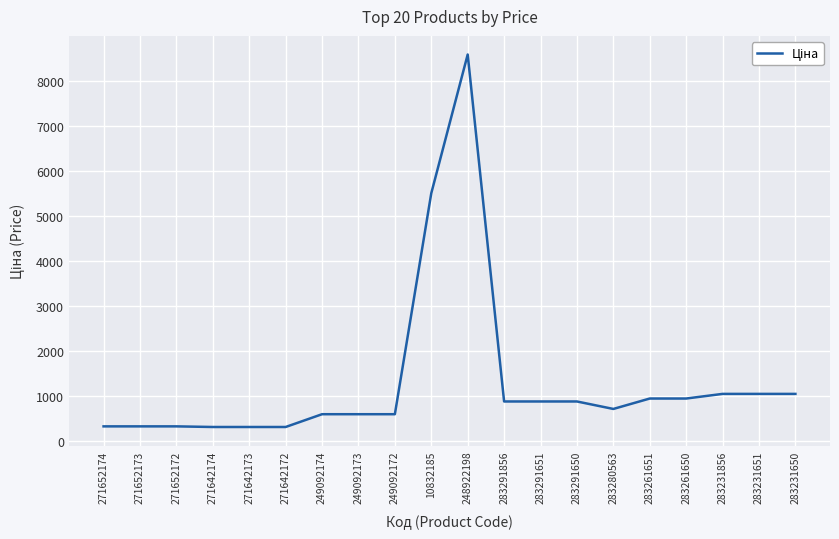

What is the difference between the maximum and minimum values?

8280.5